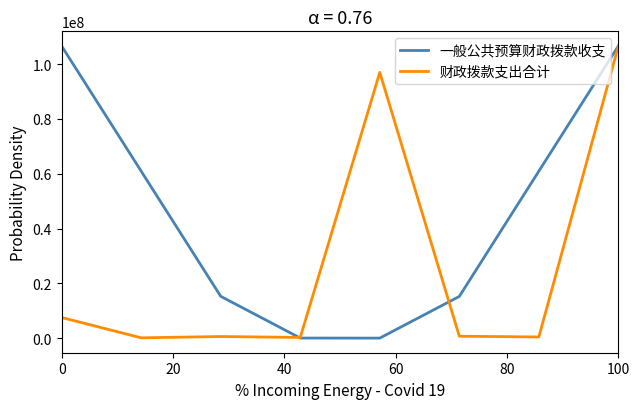

Which series has the largest total across all categories?

一般公共预算财政拨款收支